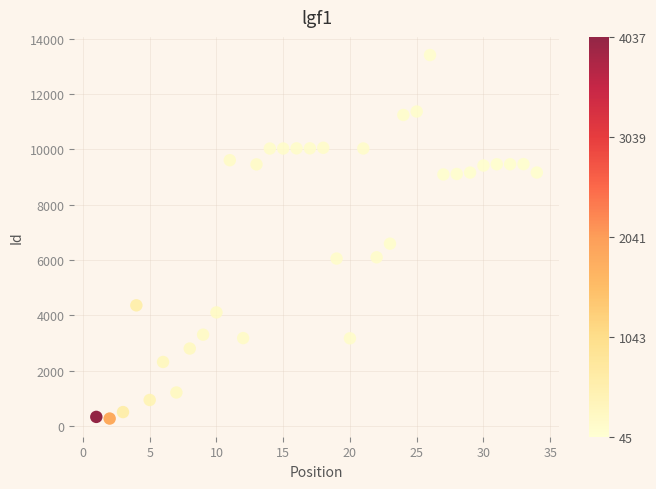

What is the range of X values (max minus min)?

33